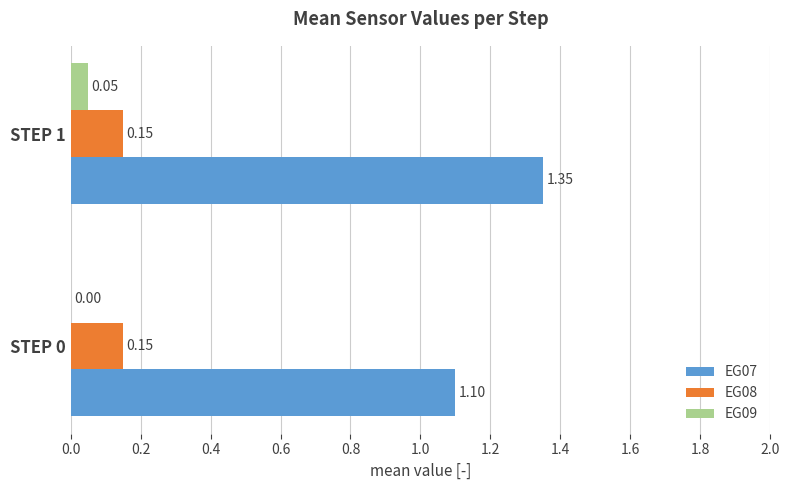

Which series has the widest spread of values?

EG07